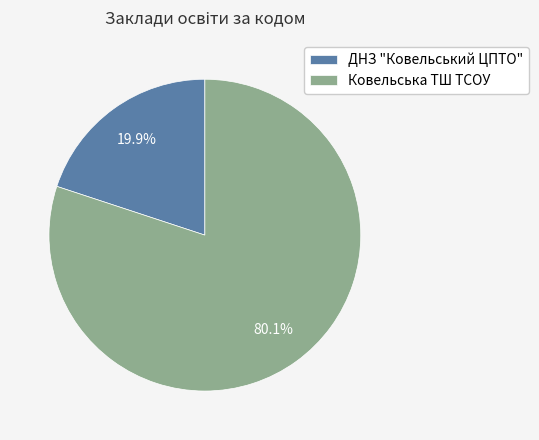

Does Ковельська ТШ ТСОУ represent more than half of the total?

Yes